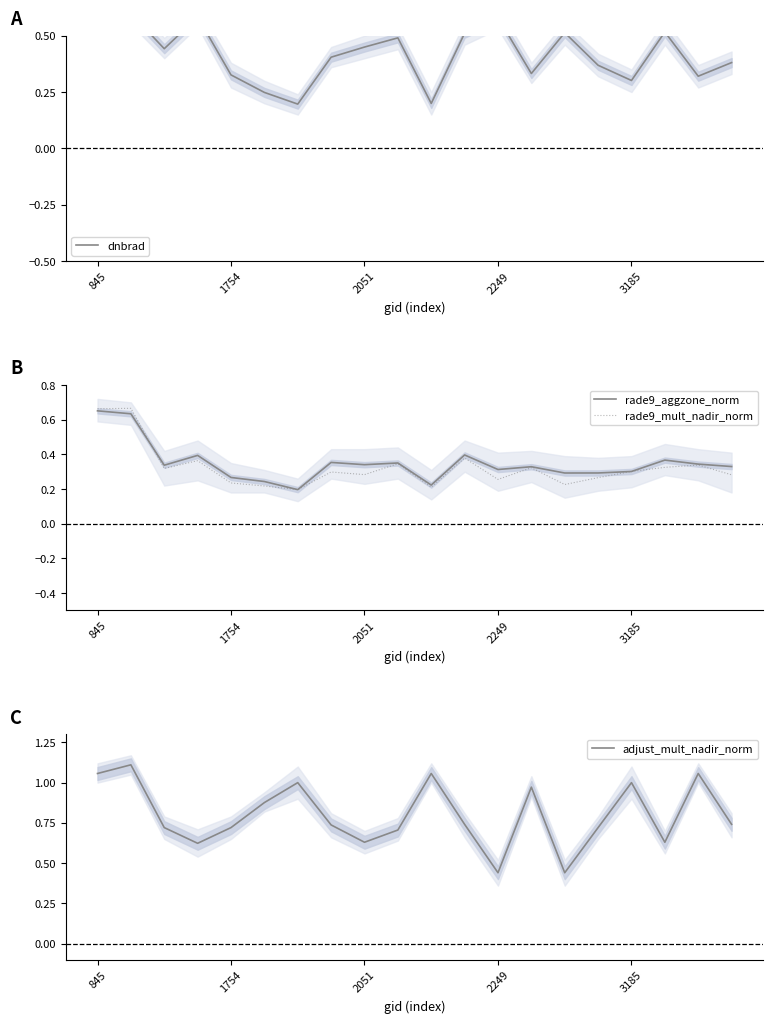

The value of adjust_mult_nadir_norm at 3185 is 1.0. True or false?

True